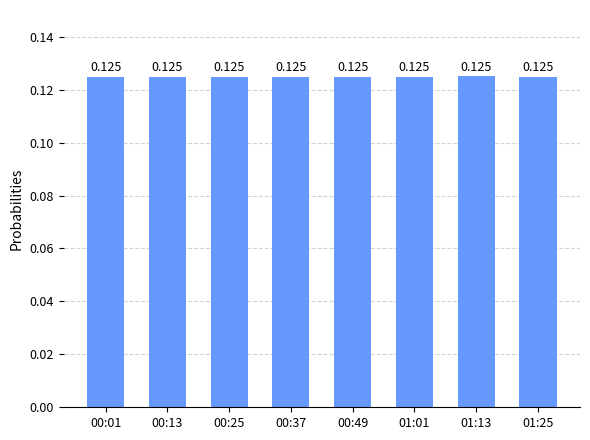

What is the approximate value at 00:25?

0.1